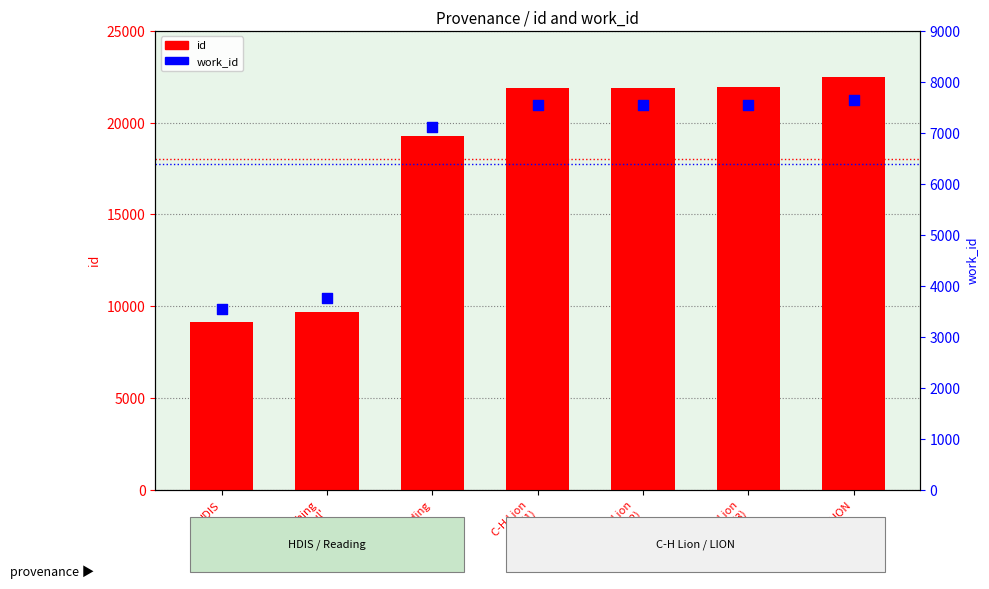

Which series has the widest spread of Y values?

id